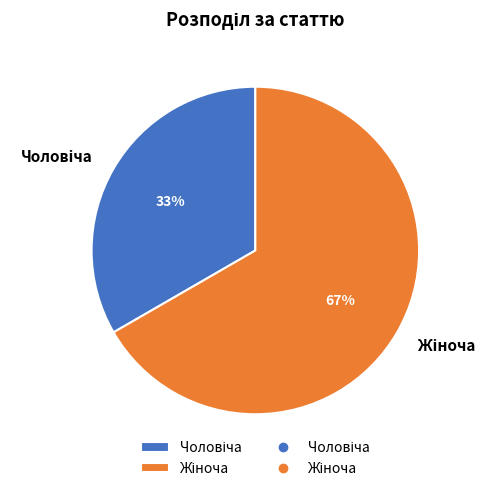

Does any single category account for the majority?

Yes